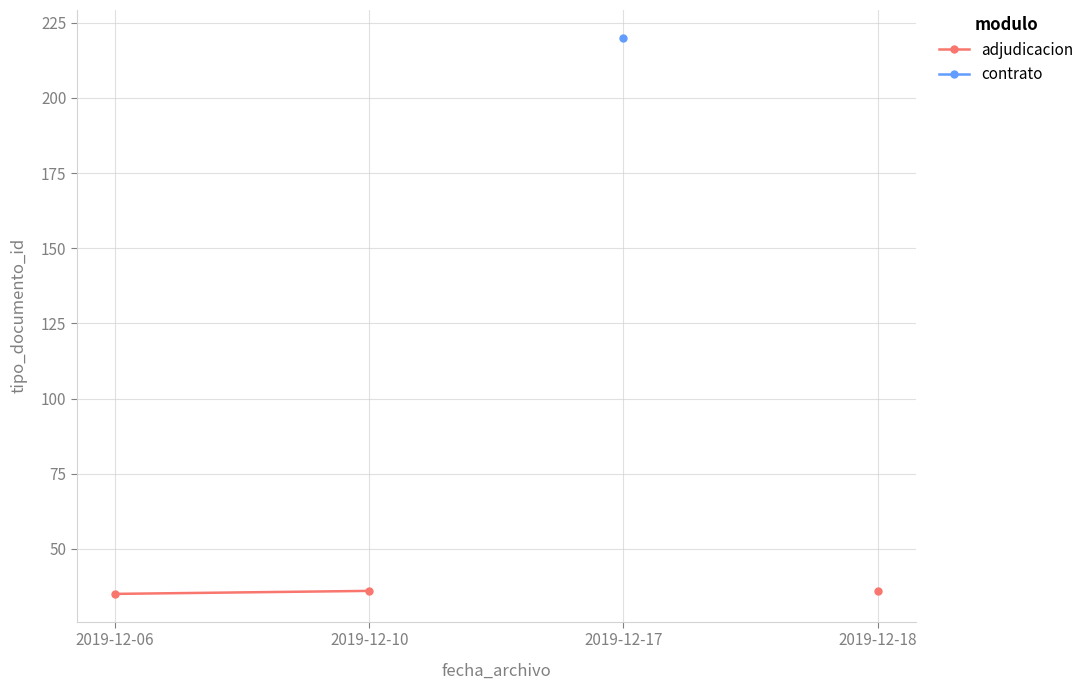

Is this an area chart (filled region under the line)?

No